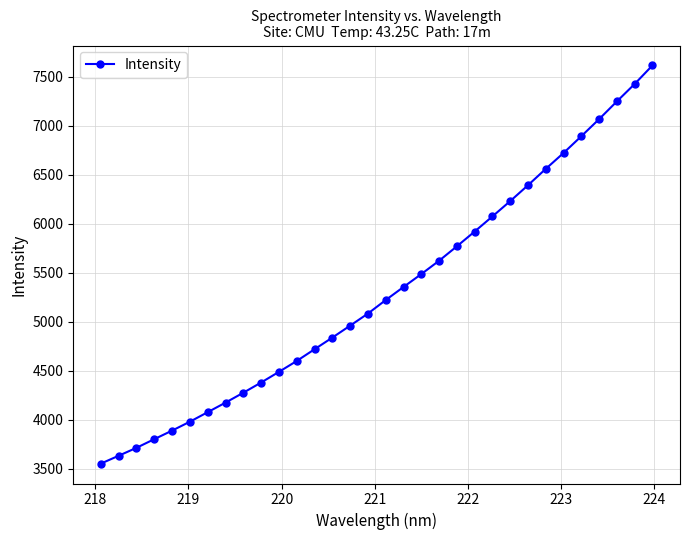

True or false: the data has more than 2 interior local peaks.

False